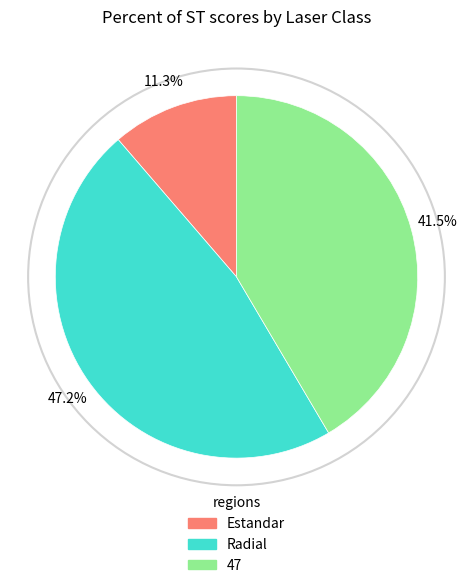

To the nearest percent, what is the difference between the Radial and Estandar slice percentages?

36%